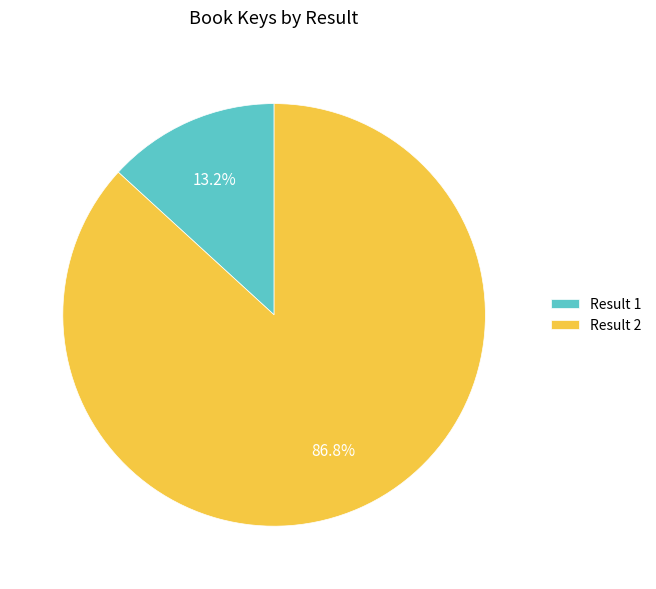

What is the largest slice in the pie chart?

Result 2